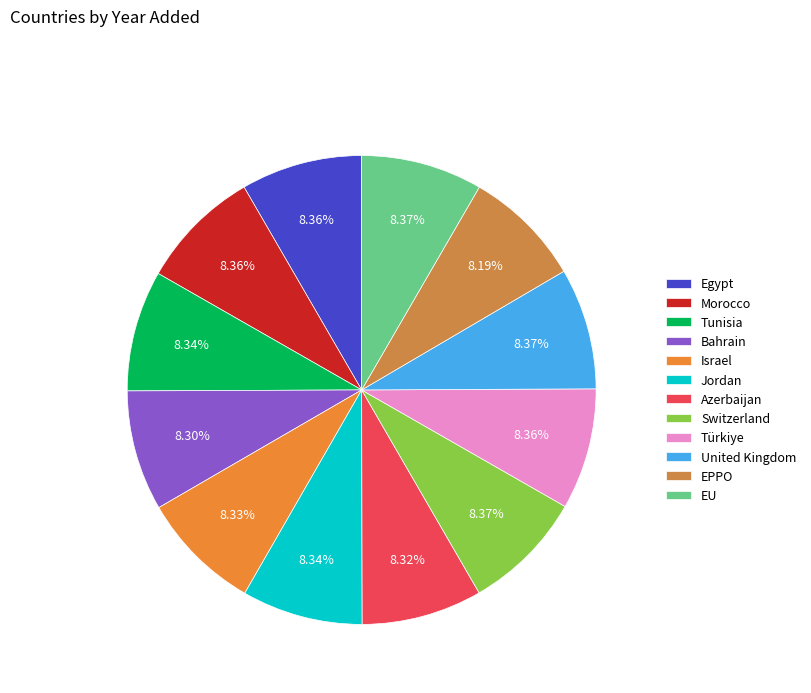

How many slices are in this pie chart?

12